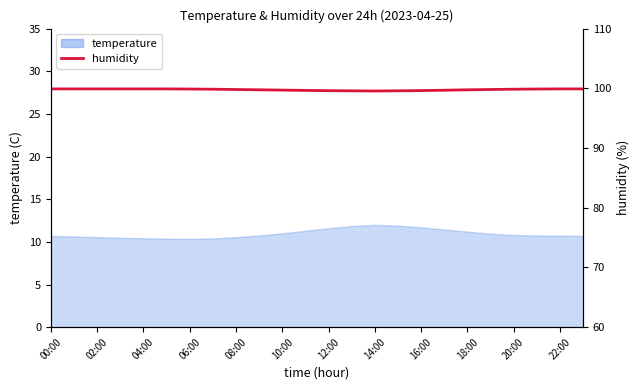

What is the sum of all values?

2394.7